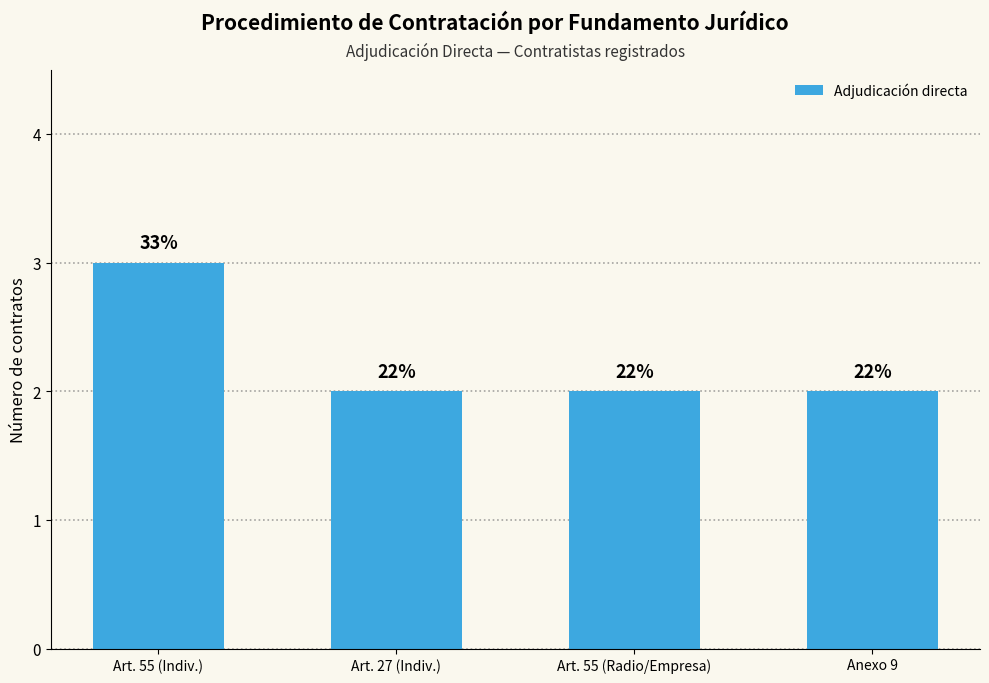

Which has a higher value, Art. 27 (Indiv.) or Art. 55 (Radio/Empresa)?

Art. 27 (Indiv.)